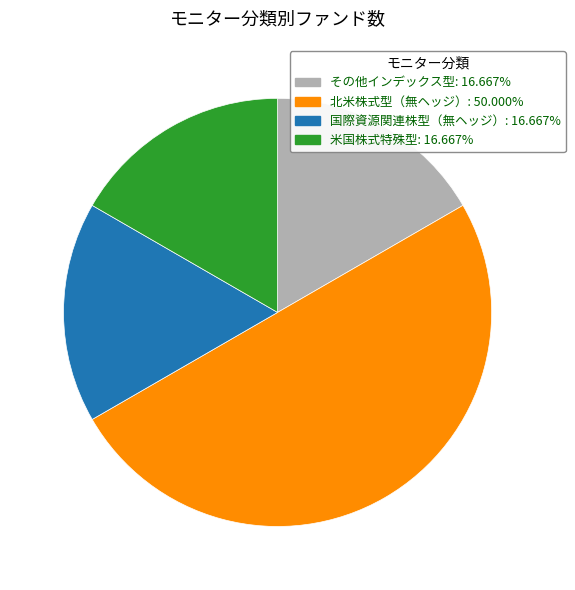

Which has a higher value, 北米株式型（無ヘッジ） or 米国株式特殊型?

北米株式型（無ヘッジ）